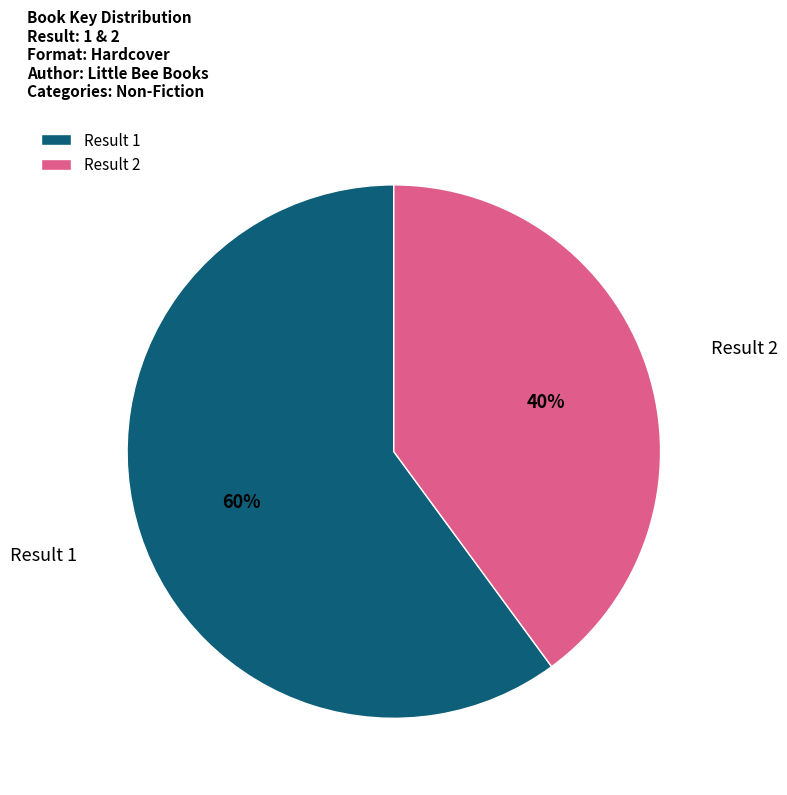

What is the largest slice in the pie chart?

Result 1